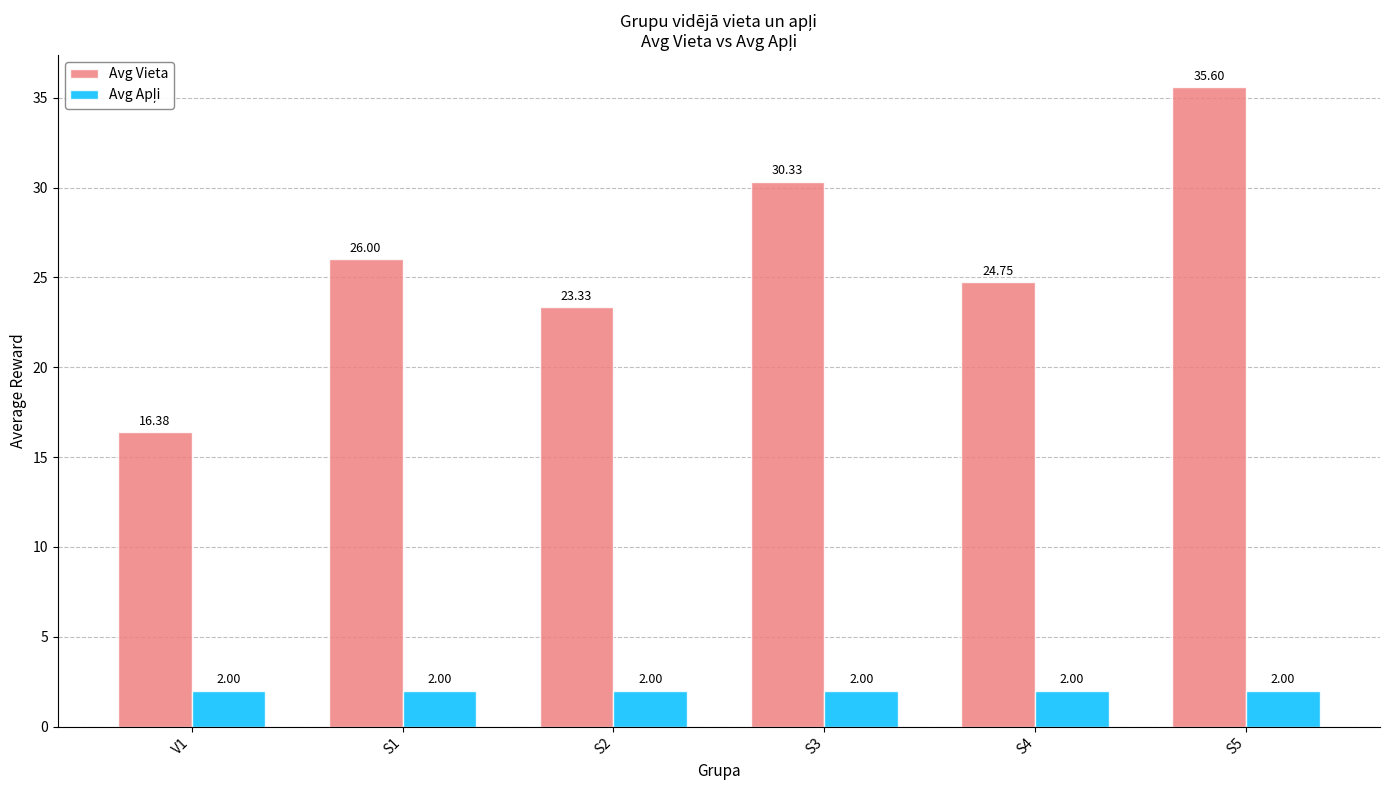

What is the label of the 4th bar from the right?

S2